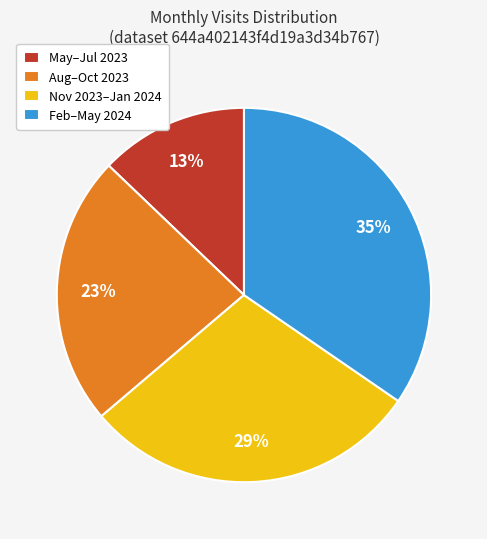

What percentage is the May–Jul 2023 slice, to the nearest percent?

13%